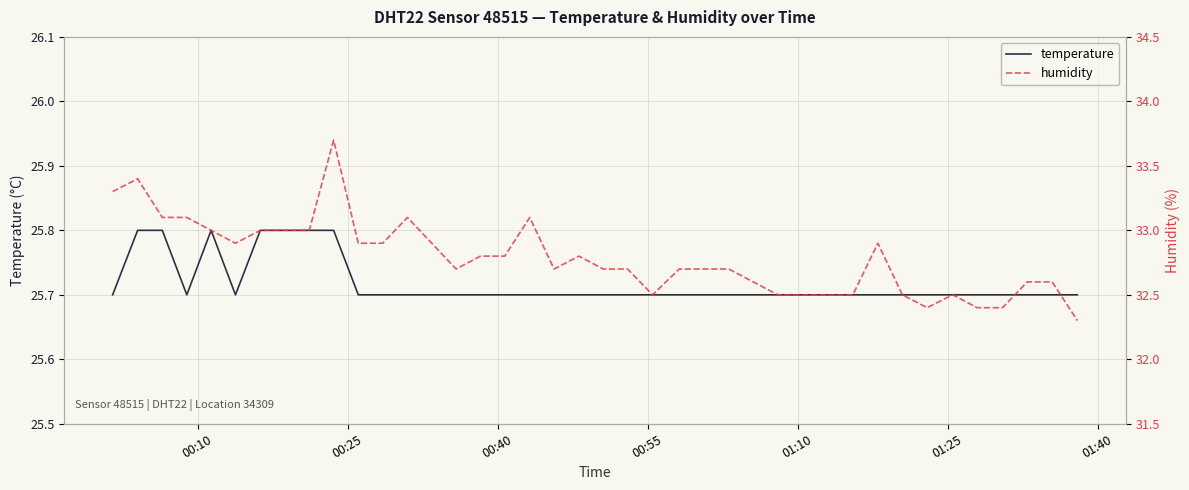

Which series has the widest spread of values?

humidity